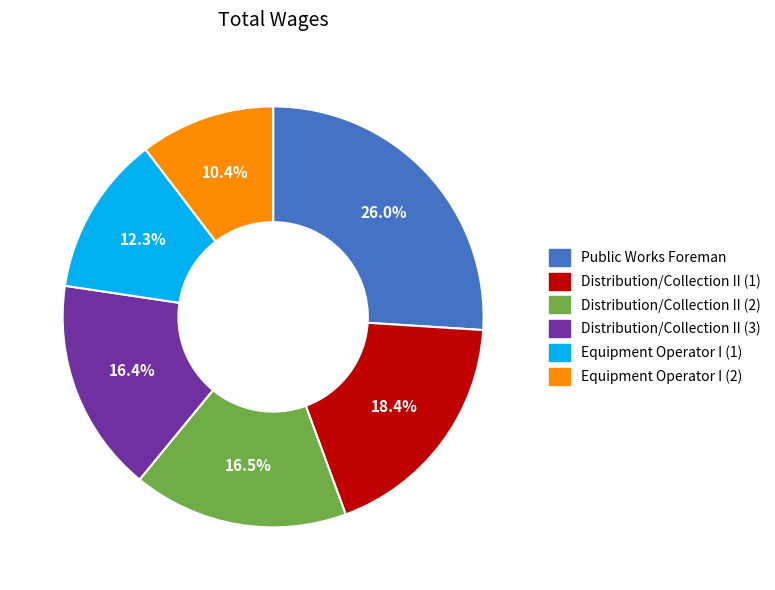

Is there a majority slice in this chart?

No